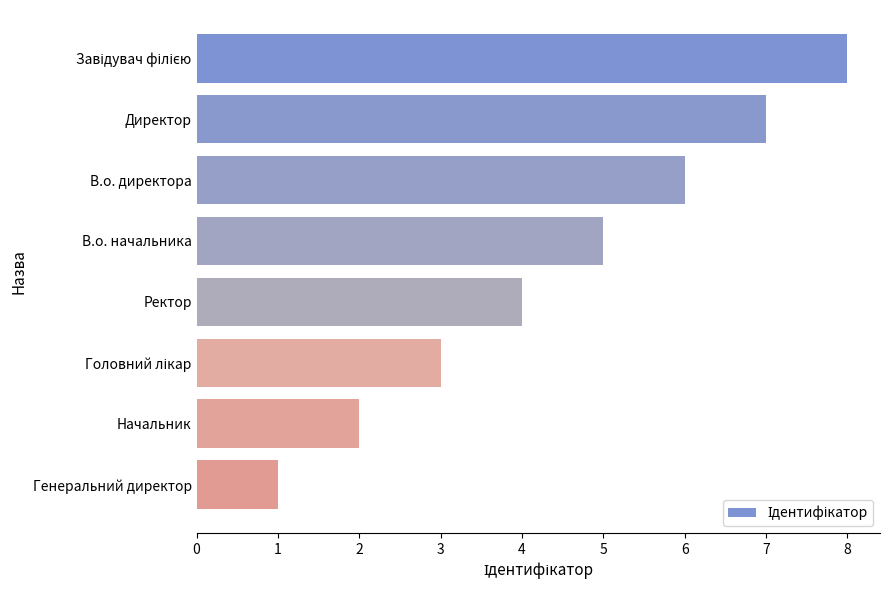

Reading bottom to top, what are all the values shown in this chart?

1	2	3	4	5	6	7	8